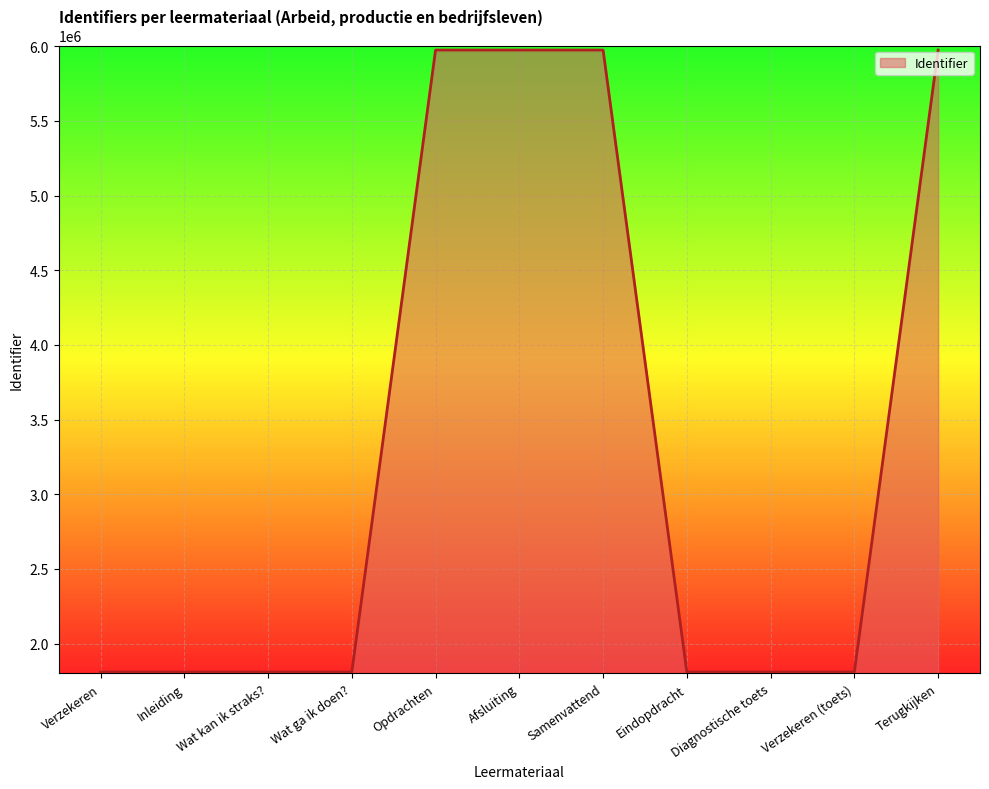

What is the sum of the values at Wat ga ik doen? and Verzekeren (toets)?

3620052